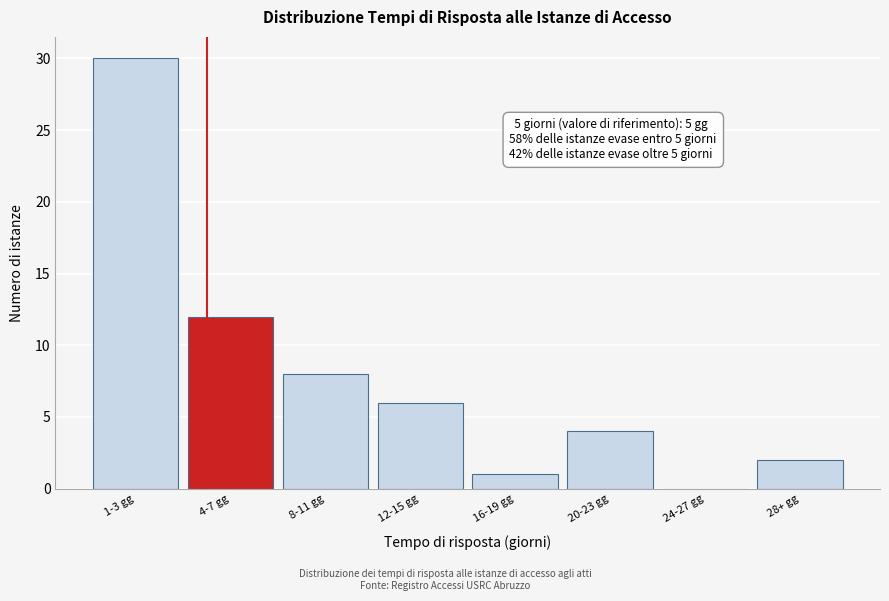

Reading left to right, list all the values displayed in this chart.

1-3 gg=30	4-7 gg=12	8-11 gg=8	12-15 gg=6	16-19 gg=1	20-23 gg=4	24-27 gg=0	28+ gg=2